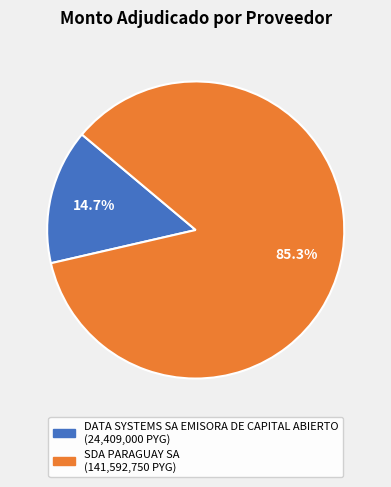

Which slice is the largest?

SDA PARAGUAY SA